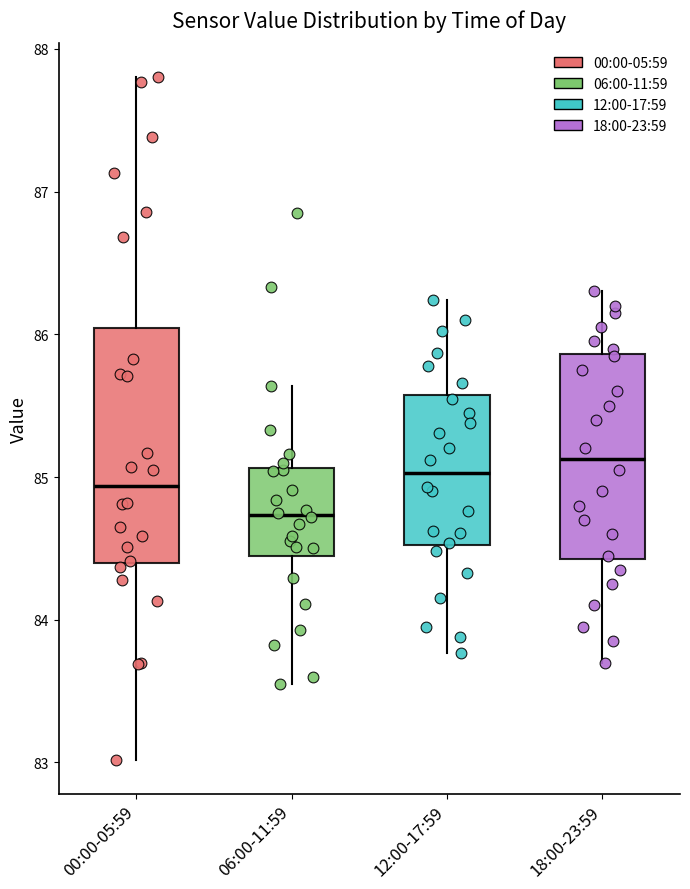

Where does the median line of the box for 00:00-05:59 sit on the y-axis? The values are not printed on the chart, so give them approximately, as read against the axis.

84.9